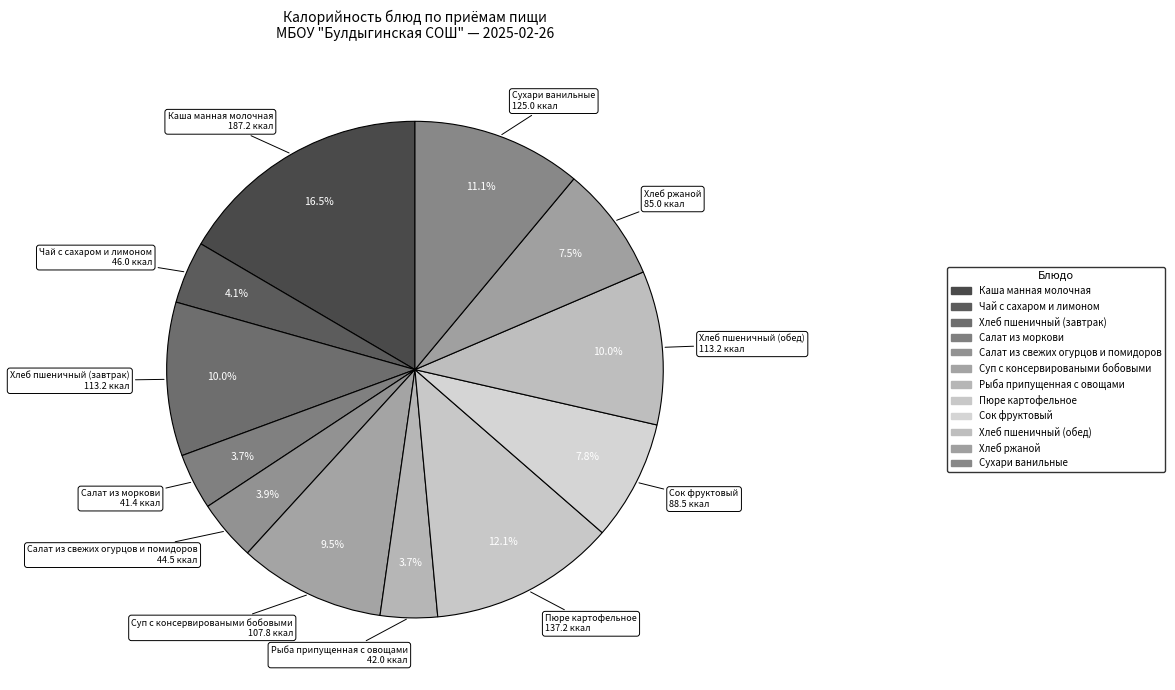

How many segments does this pie chart have?

12